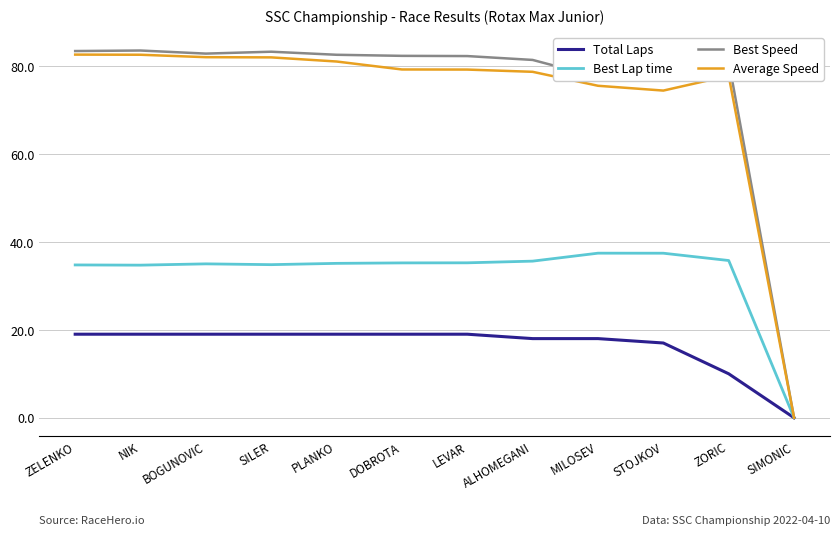

What is the difference between the highest and lowest values at ALHOMEGANI?

63.4